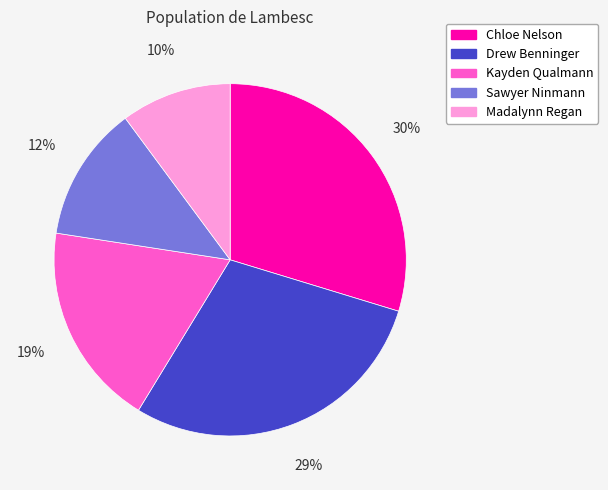

To the nearest percent, what percentage of the pie is Sawyer Ninmann?

12%